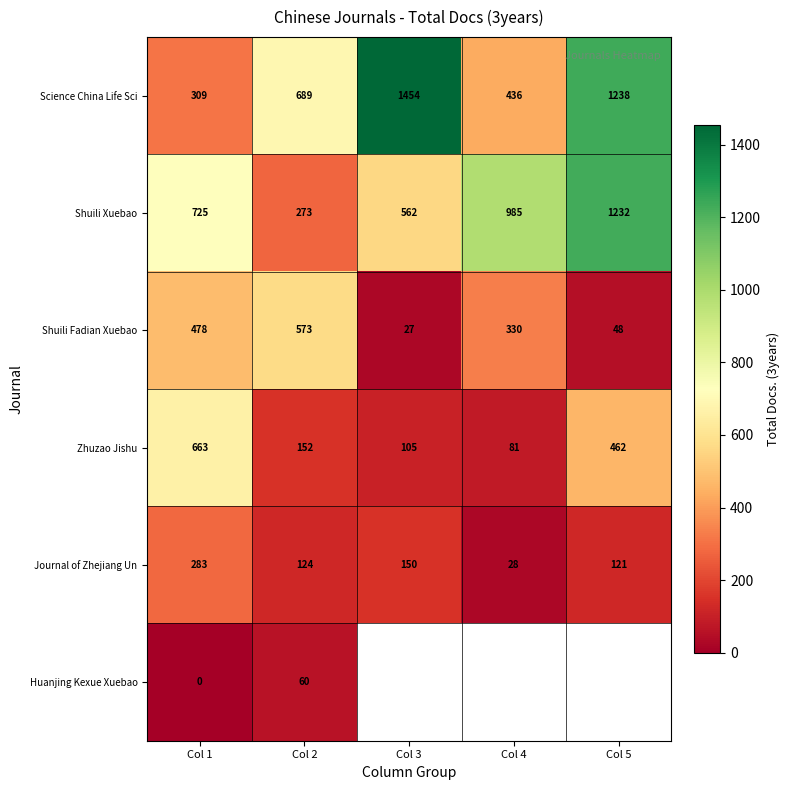

At which label does Journal of Zhejiang Un first exceed 124?

Col 1